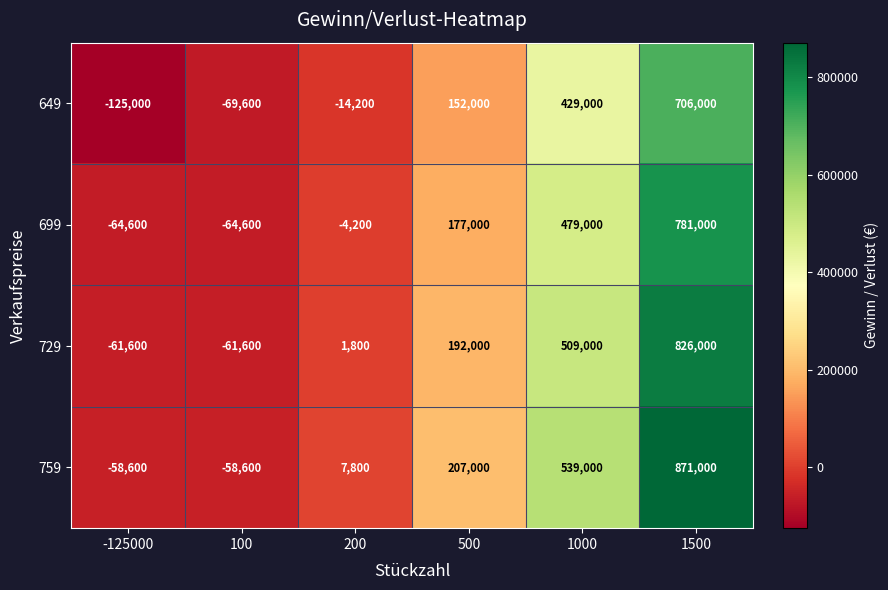

The value of 729 at -125000 is -61600. True or false?

True